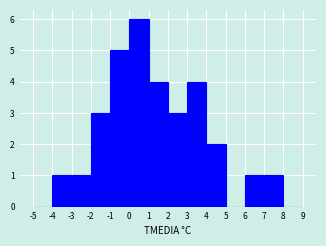

Reading left to right, list every bar in this chart as the range it spans on the x-axis followed by its height. The values are not printed on the chart, so give them approximately, as read against the axis.

-5 to -4: 0
-4 to -3: 1
-3 to -2: 1
-2 to -1: 3
-1 to 0: 5
0 to 1: 6
1 to 2: 4
2 to 3: 3
3 to 4: 4
4 to 5: 2
5 to 6: 0
6 to 7: 1
7 to 8: 1
8 to 9: 0